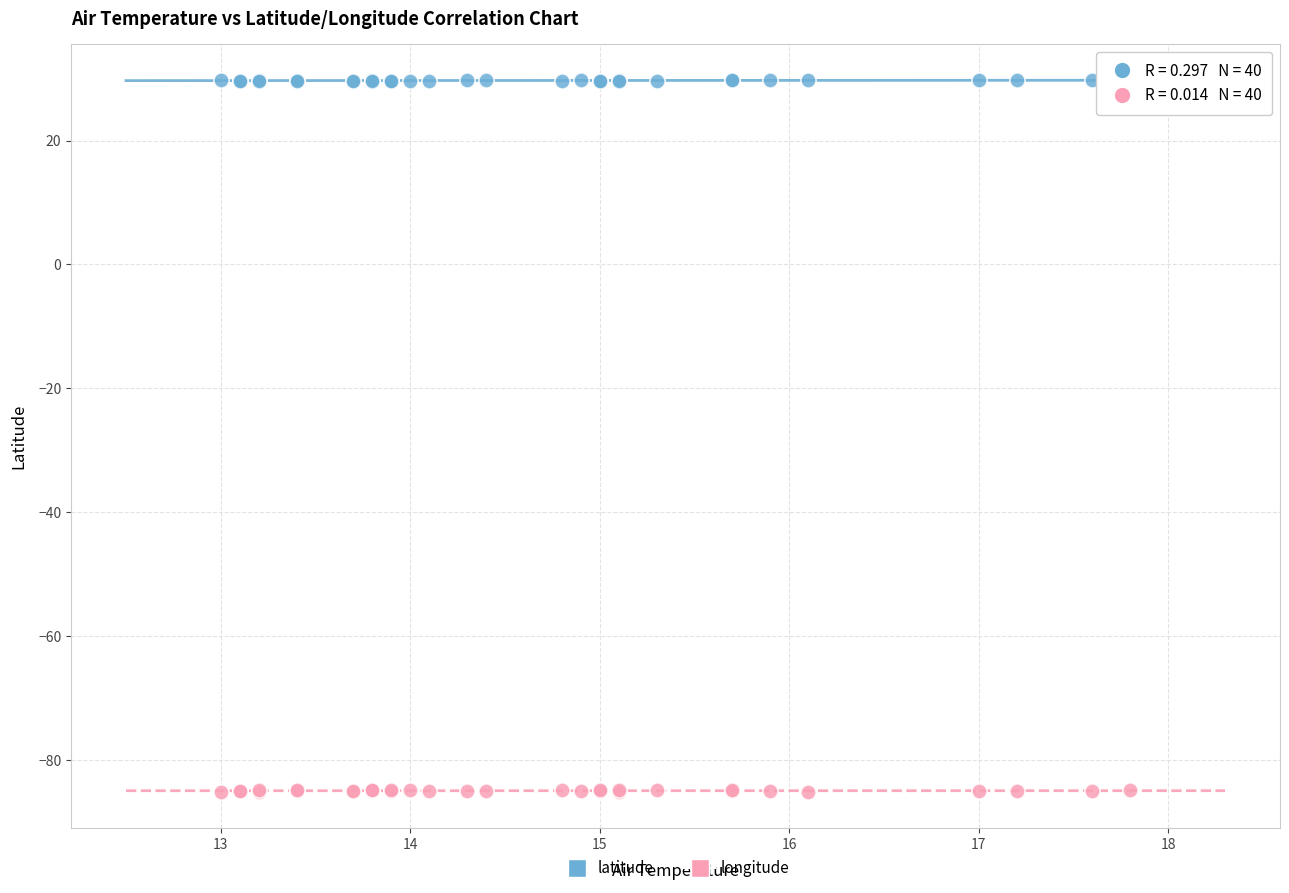

What is the X range (max minus min) for the scatter plot?

4.8